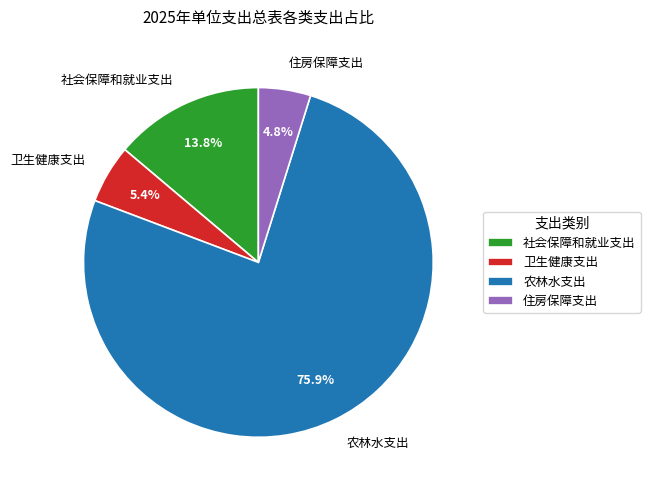

Is there a majority slice in this chart?

Yes